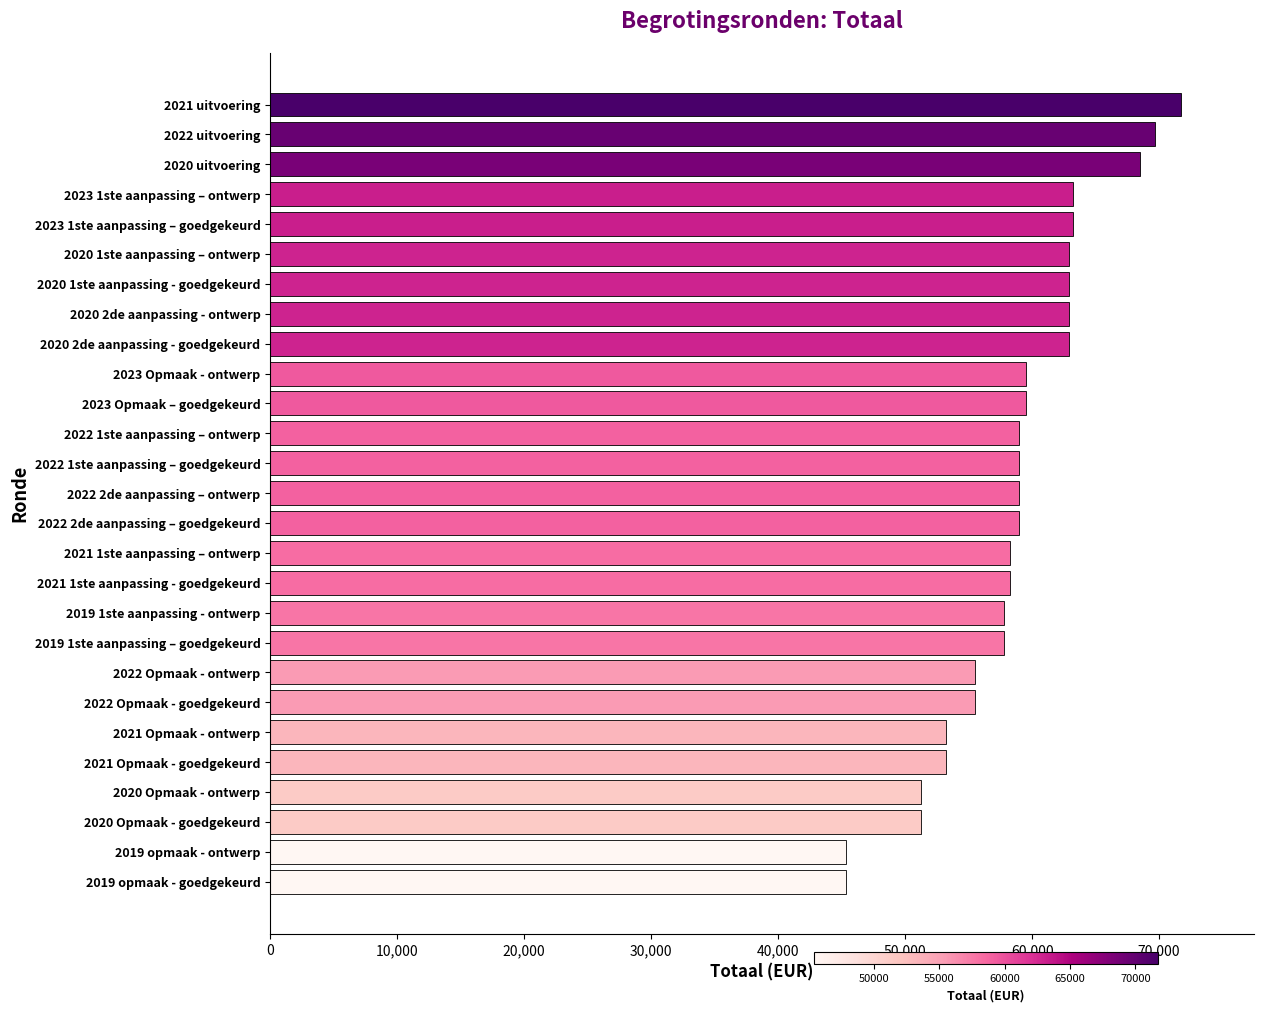

Reading bottom to top, list all the values displayed in this chart.

2019 opmaak - goedgekeurd=45371	2019 opmaak - ontwerp=45371	2020 Opmaak - goedgekeurd=51252	2020 Opmaak - ontwerp=51252	2021 Opmaak - goedgekeurd=53215	2021 Opmaak - ontwerp=53215	2022 Opmaak - goedgekeurd=55472	2022 Opmaak - ontwerp=55472	2019 1ste aanpassing – goedgekeurd=57789	2019 1ste aanpassing - ontwerp=57789	2021 1ste aanpassing - goedgekeurd=58264	2021 1ste aanpassing – ontwerp=58264	2022 2de aanpassing – goedgekeurd=58987	2022 2de aanpassing – ontwerp=58987	2022 1ste aanpassing – goedgekeurd=58987	2022 1ste aanpassing – ontwerp=58987	2023 Opmaak – goedgekeurd=59525	2023 Opmaak - ontwerp=59525	2020 2de aanpassing - goedgekeurd=62916	2020 2de aanpassing - ontwerp=62916	2020 1ste aanpassing - goedgekeurd=62916	2020 1ste aanpassing – ontwerp=62916	2023 1ste aanpassing – goedgekeurd=63245	2023 1ste aanpassing – ontwerp=63245	2020 uitvoering=68523	2022 uitvoering=69644	2021 uitvoering=71734